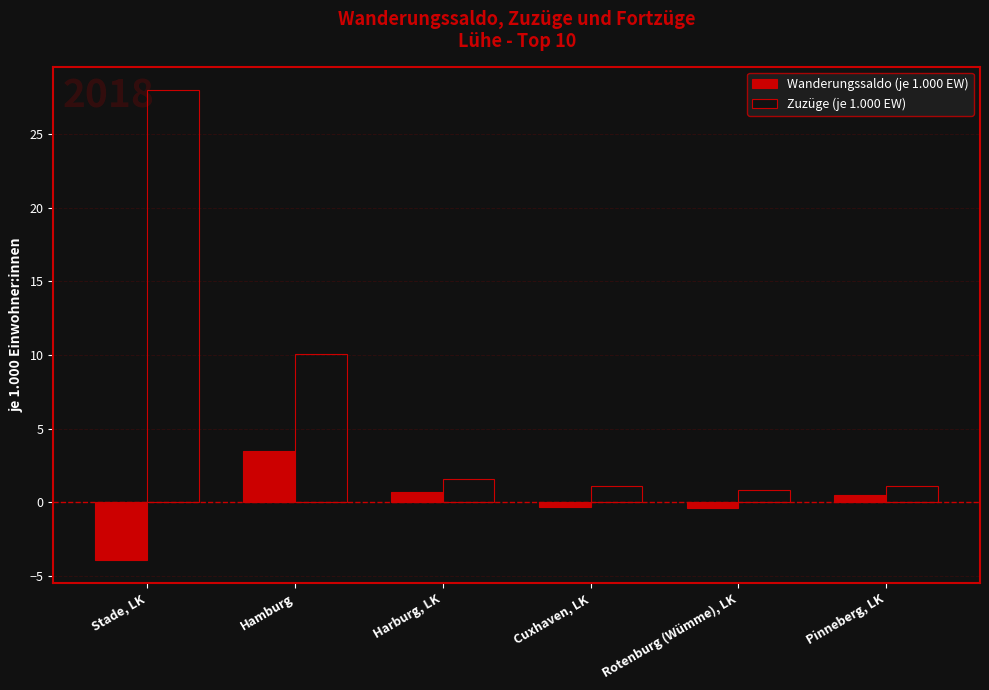

Which series has the widest spread of values?

Zuzüge (je 1.000 EW)